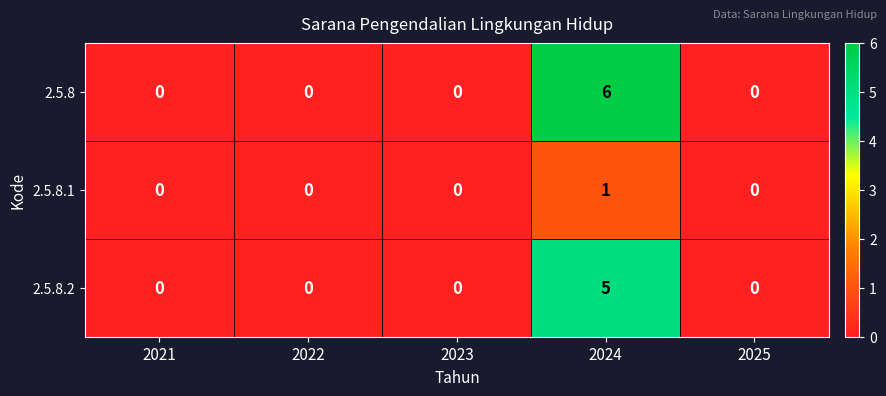

At which label does 2.5.8 reach its peak?

2024